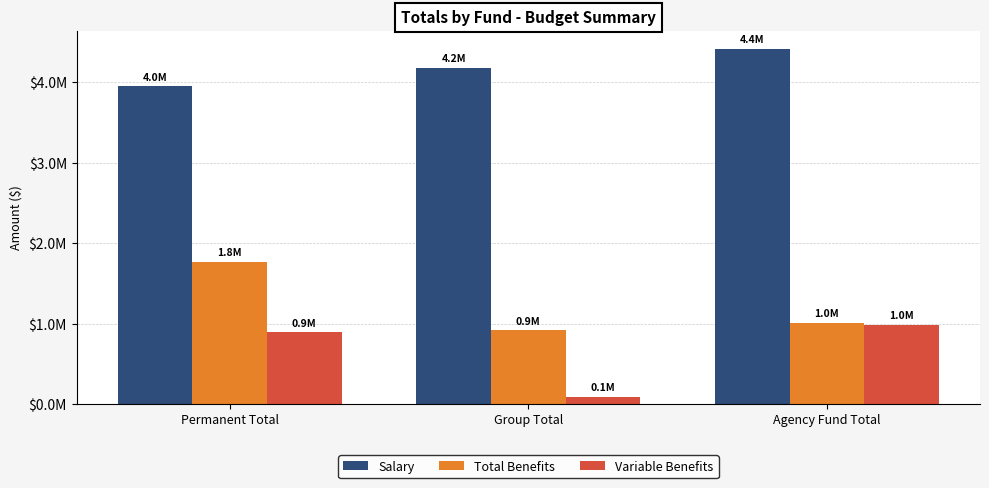

What are all the series names shown in the legend?

Salary, Total Benefits, Variable Benefits